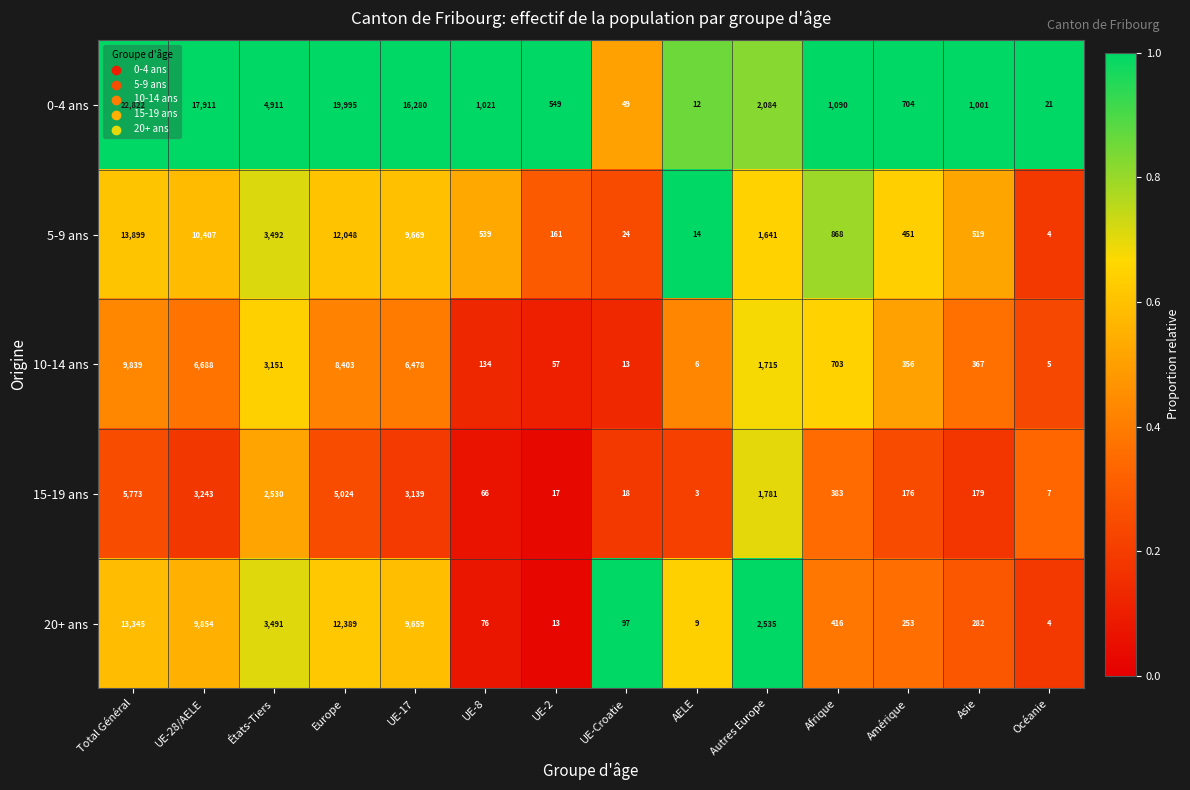

What value does the 20+ ans series have at UE-Croatie, to the nearest 100?

100